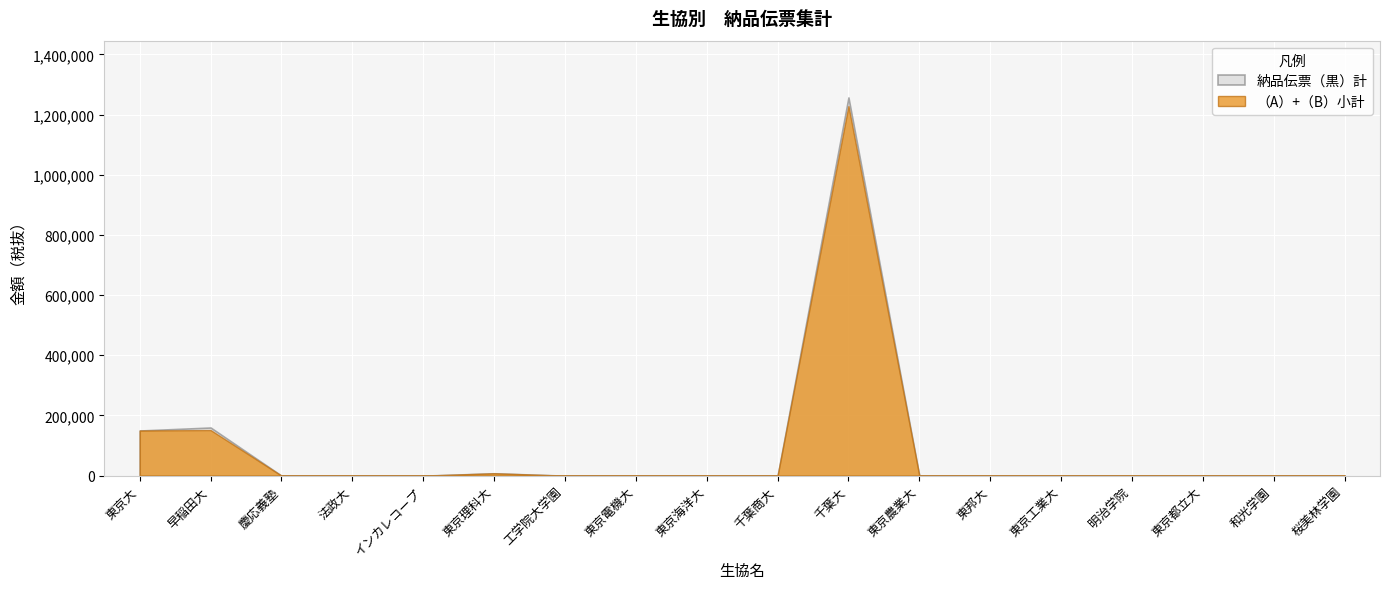

Rank the categories by （A）+（B）小計 value from highest to lowest.

千葉大, 早稲田大, 東京大, 東京理科大, 慶応義塾, 法政大, インカレコープ, 工学院大学園, 東京電機大, 東京海洋大, 千葉商大, 東京農業大, 東邦大, 東京工業大, 明治学院, 東京都立大, 和光学園, 桜美林学園